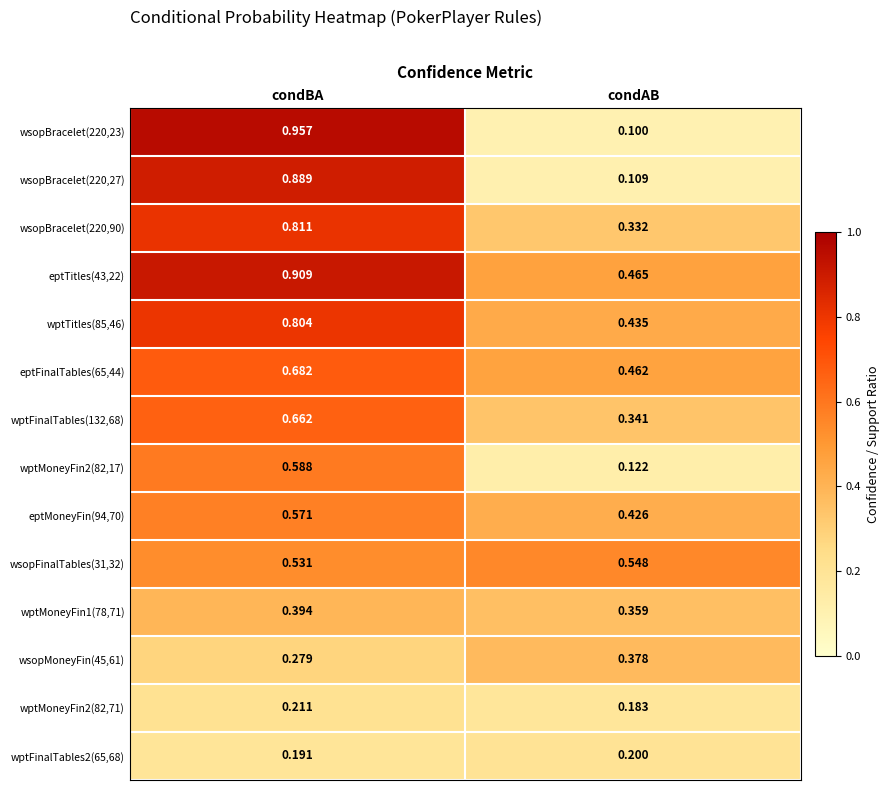

List the labels in order of wptMoneyFin2(82,71) value, smallest first.

condAB, condBA